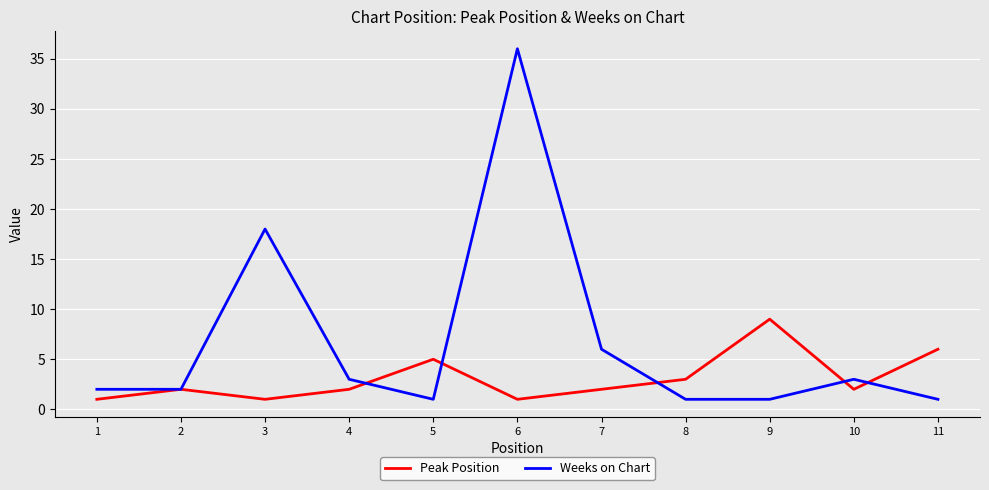

What is the difference between the maximum and minimum values in the Weeks on Chart series?

35